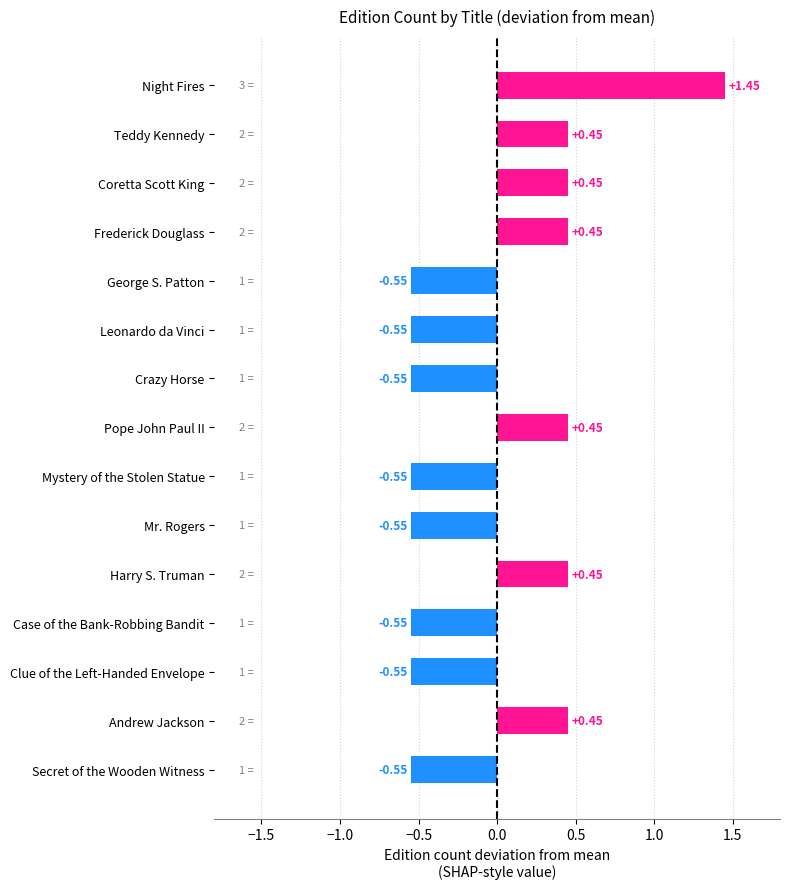

Between Teddy Kennedy and Secret of the Wooden Witness, which is larger?

Teddy Kennedy